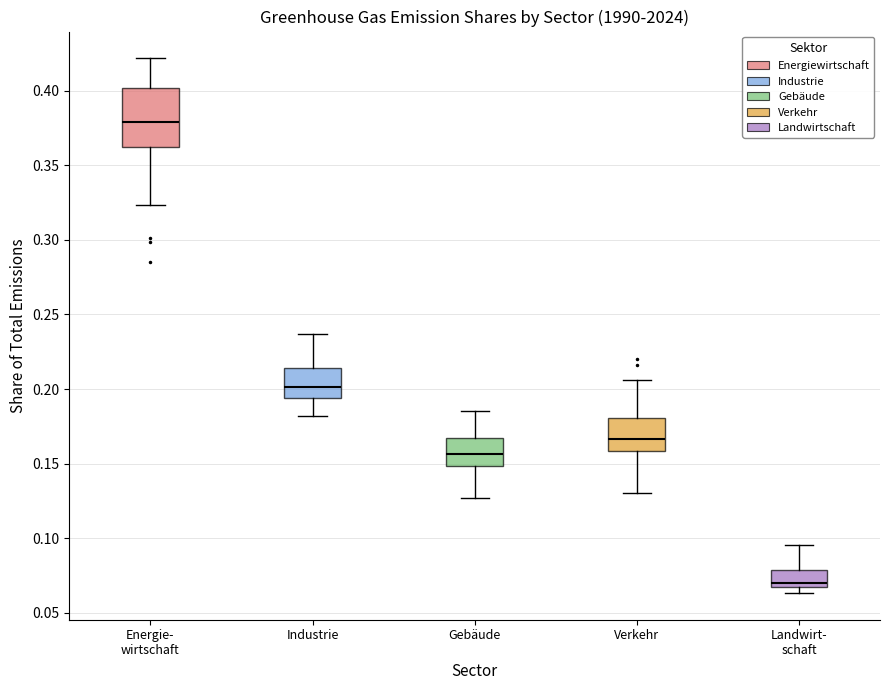

Reading left to right, read every box against the y-axis: the position of its median line, the range the box covers, and the ends of its whiskers. The values are not printed on the chart, so give them approximately, as read against the axis.

Energie- wirtschaft: median 0.380, box 0.360 to 0.400, whiskers 0.325 to 0.420
Industrie: median 0.200, box 0.195 to 0.215, whiskers 0.180 to 0.235
Gebäude: median 0.155, box 0.150 to 0.165, whiskers 0.125 to 0.185
Verkehr: median 0.165, box 0.160 to 0.180, whiskers 0.130 to 0.205
Landwirt- schaft: median 0.070 (just above the box's lower edge), box 0.070 to 0.080, whiskers 0.065 to 0.095